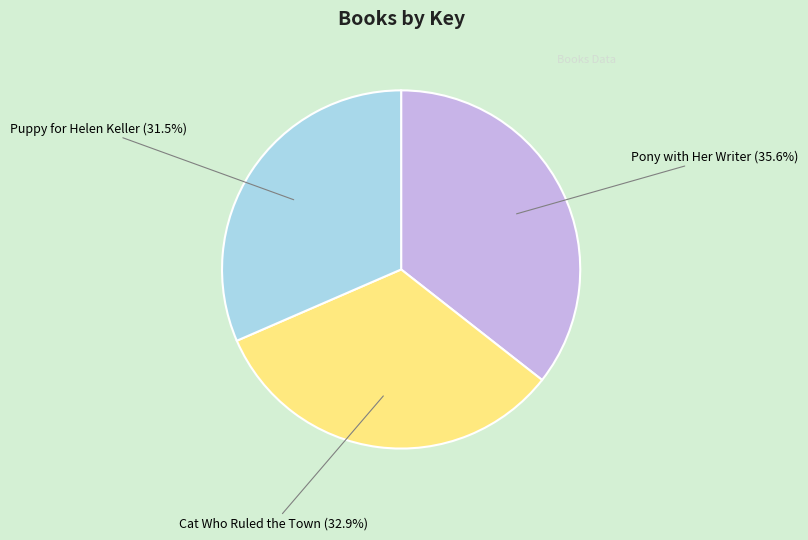

Does any single category account for the majority?

No